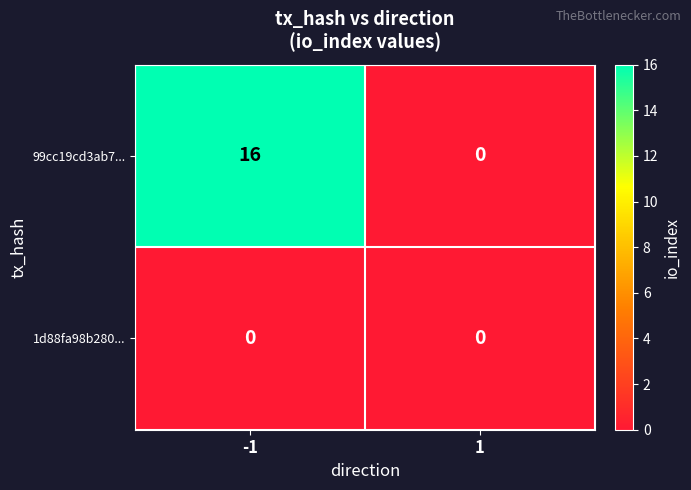

What is the maximum value for 99cc19cd3ab7...?

16